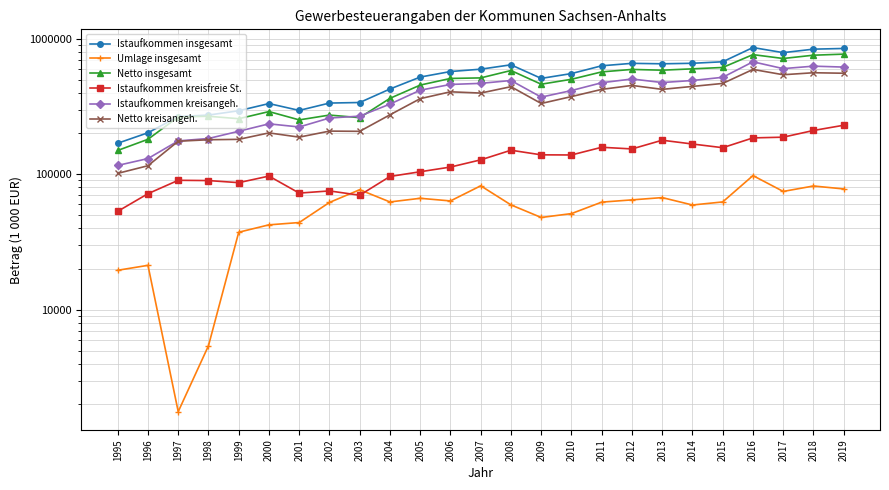

What is the value of the Istaufkommen insgesamt point at the 11th from the left?

521777